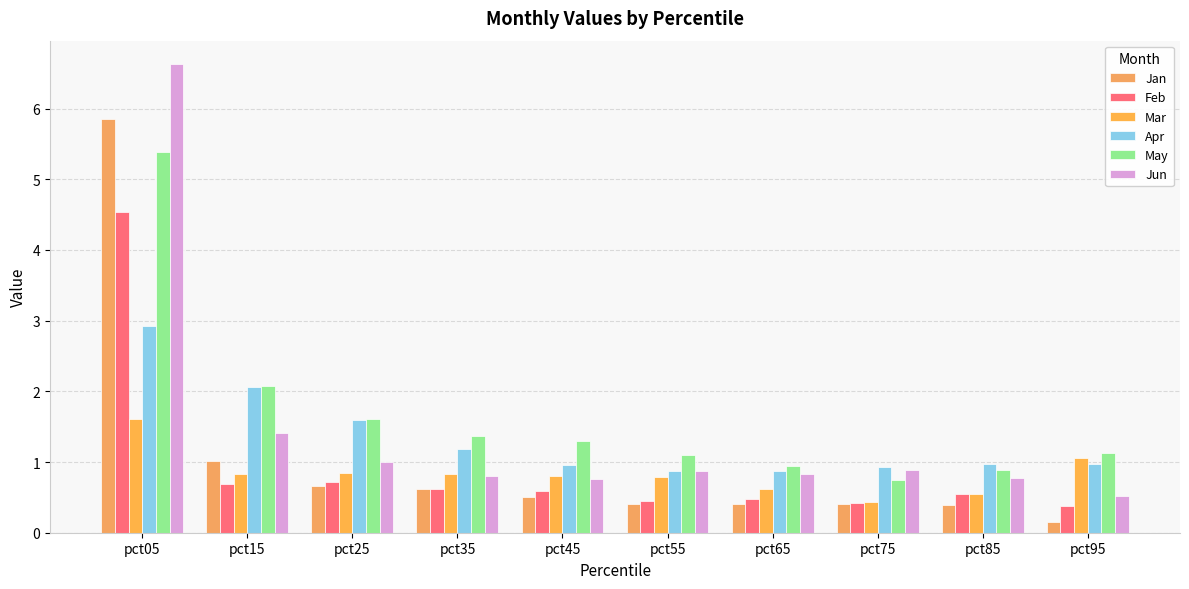

What is the difference between the Feb values at pct15 and pct65?

0.2